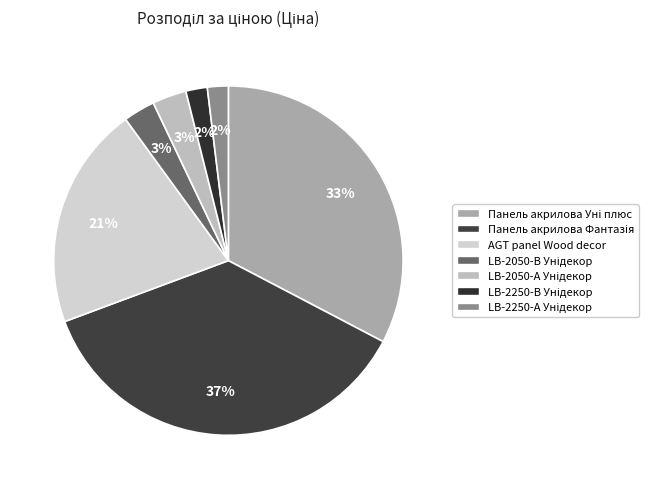

Between LB-2250-А Унідекор and Панель акрилова Уні плюс, which is larger?

Панель акрилова Уні плюс